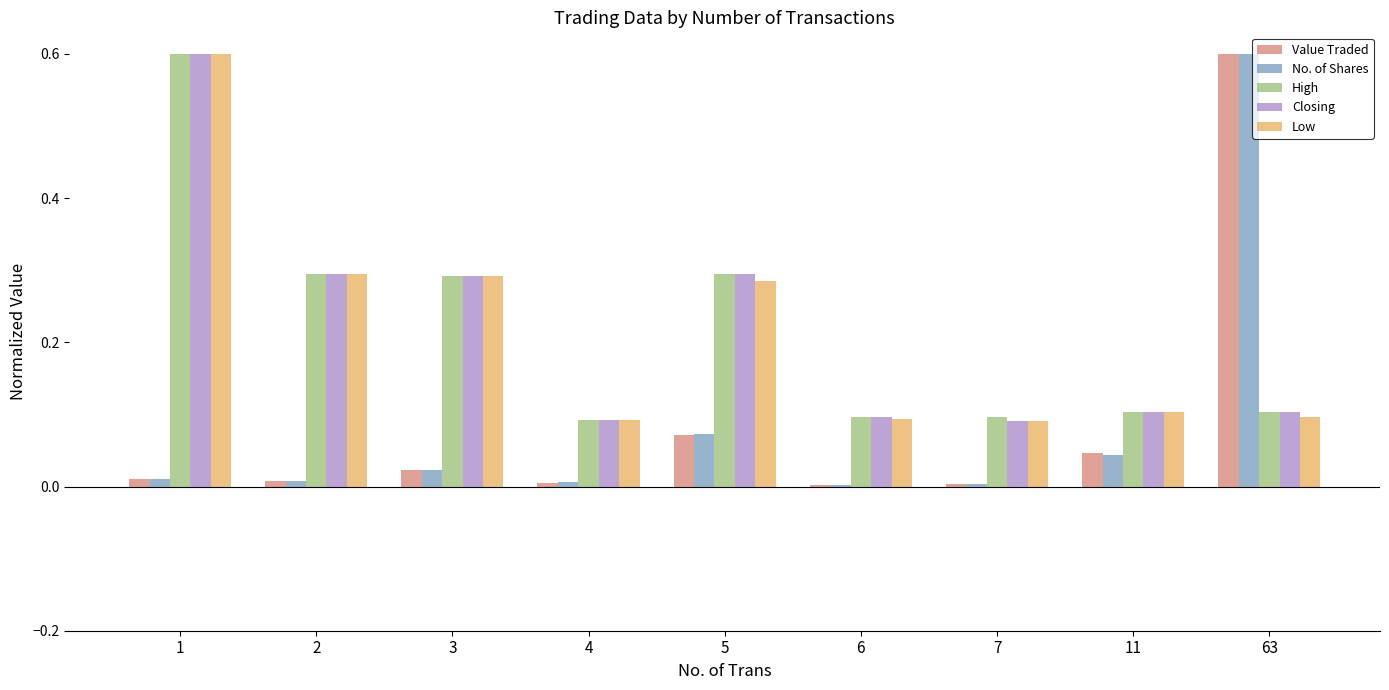

What is the highest value of the No. of Shares series?

0.6